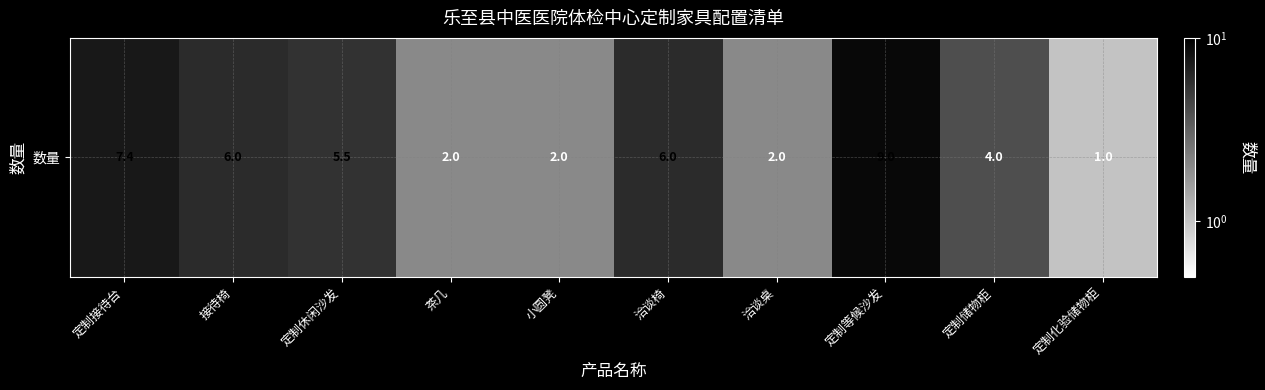

Reading left to right, transcribe all the data shown in this chart.

定制接待台=7.4	接待椅=6.0	定制休闲沙发=5.5	茶几=2.0	小圆凳=2.0	洽谈椅=6.0	洽谈桌=2.0	定制等候沙发=9.0	定制储物柜=4.0	定制化验储物柜=1.0